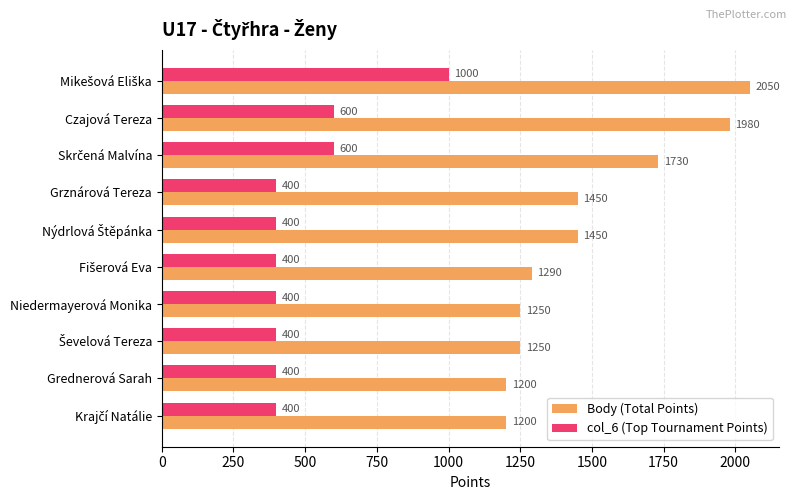

What is the sum of all Body (Total Points) values?

14850